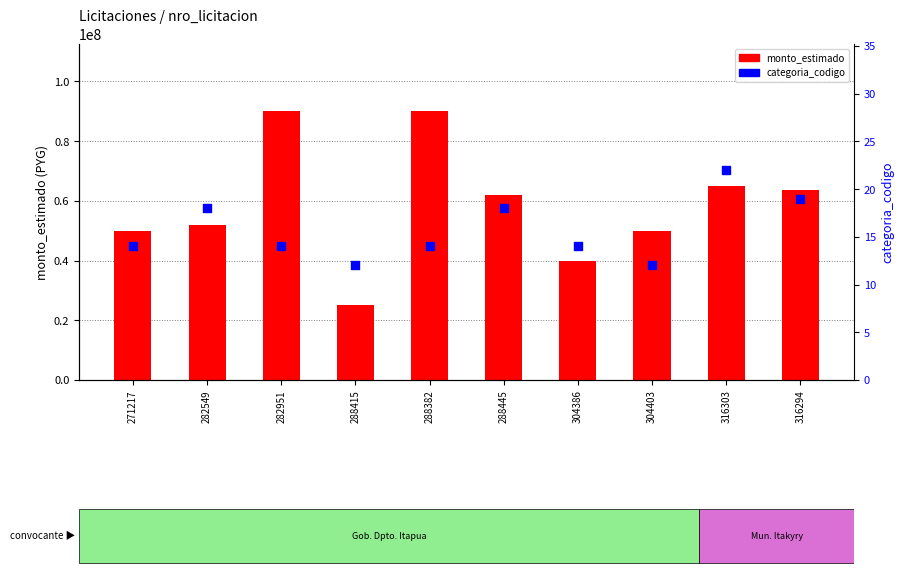

What is the total value across all series at 282549?

51740018